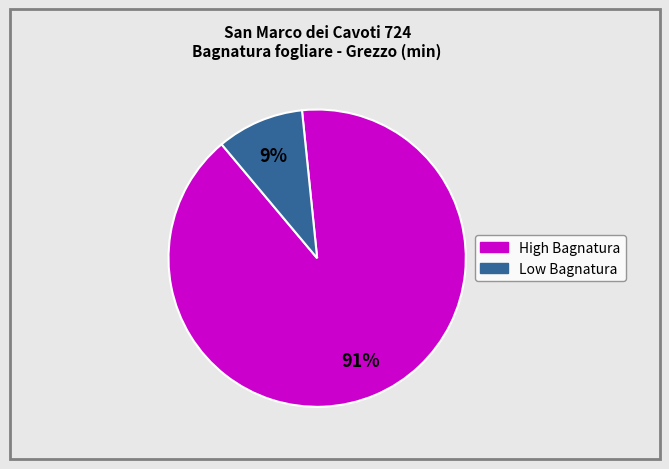

To the nearest percent, what is the average slice percentage?

50%